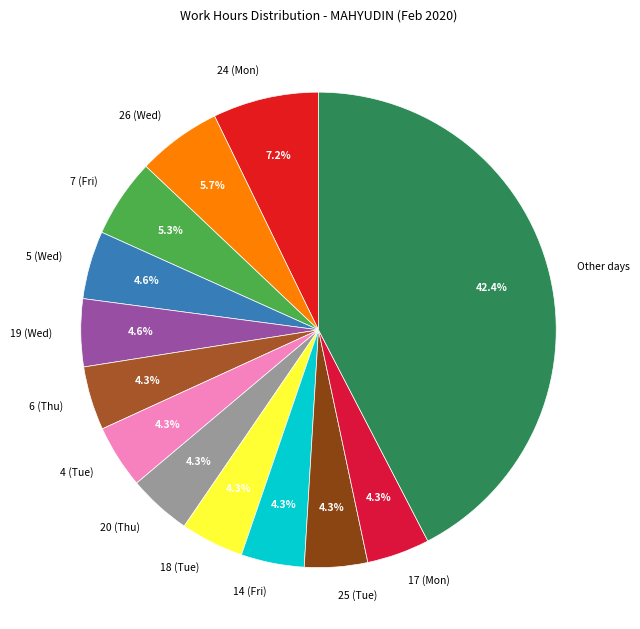

What is the largest slice in the pie chart?

Other days